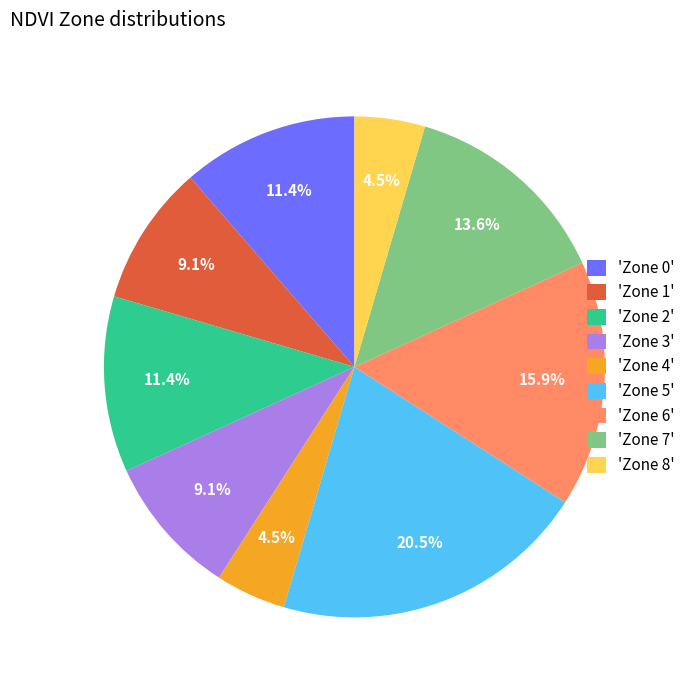

Which has a higher value, 'Zone 1' or 'Zone 5'?

'Zone 5'